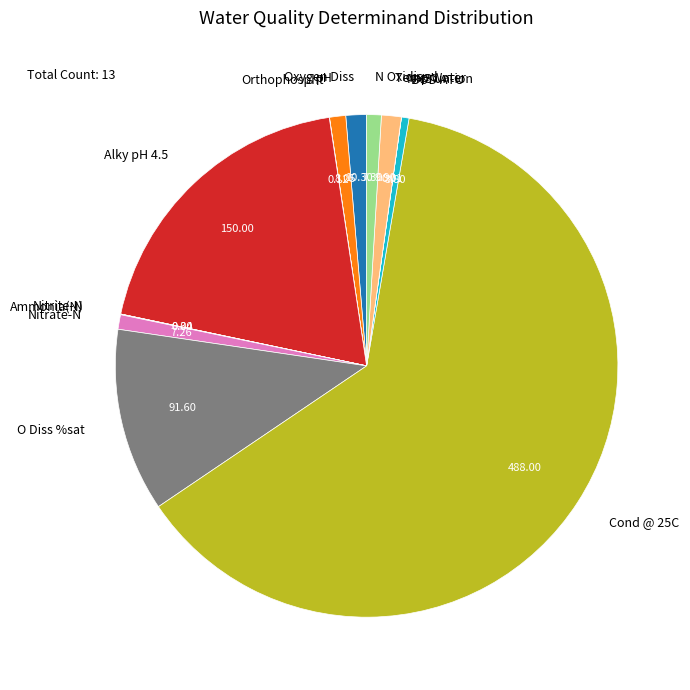

Do N Oxidised and Nitrate-N together represent more than half of the pie?

No